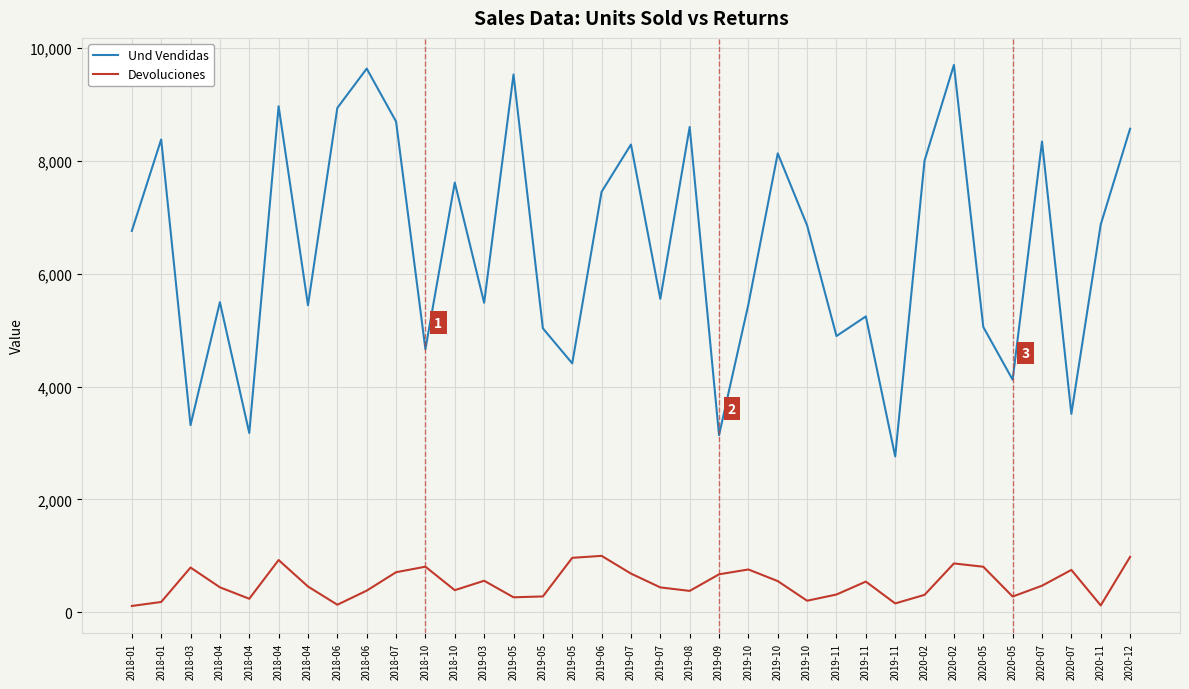

At which category is the sum across all series the highest?

2020-02